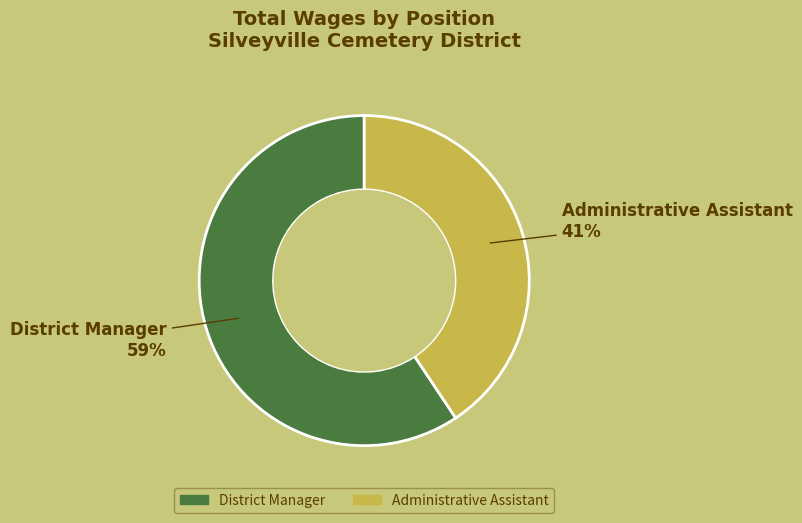

The District Manager slice represents 59% of the pie. True or false?

True